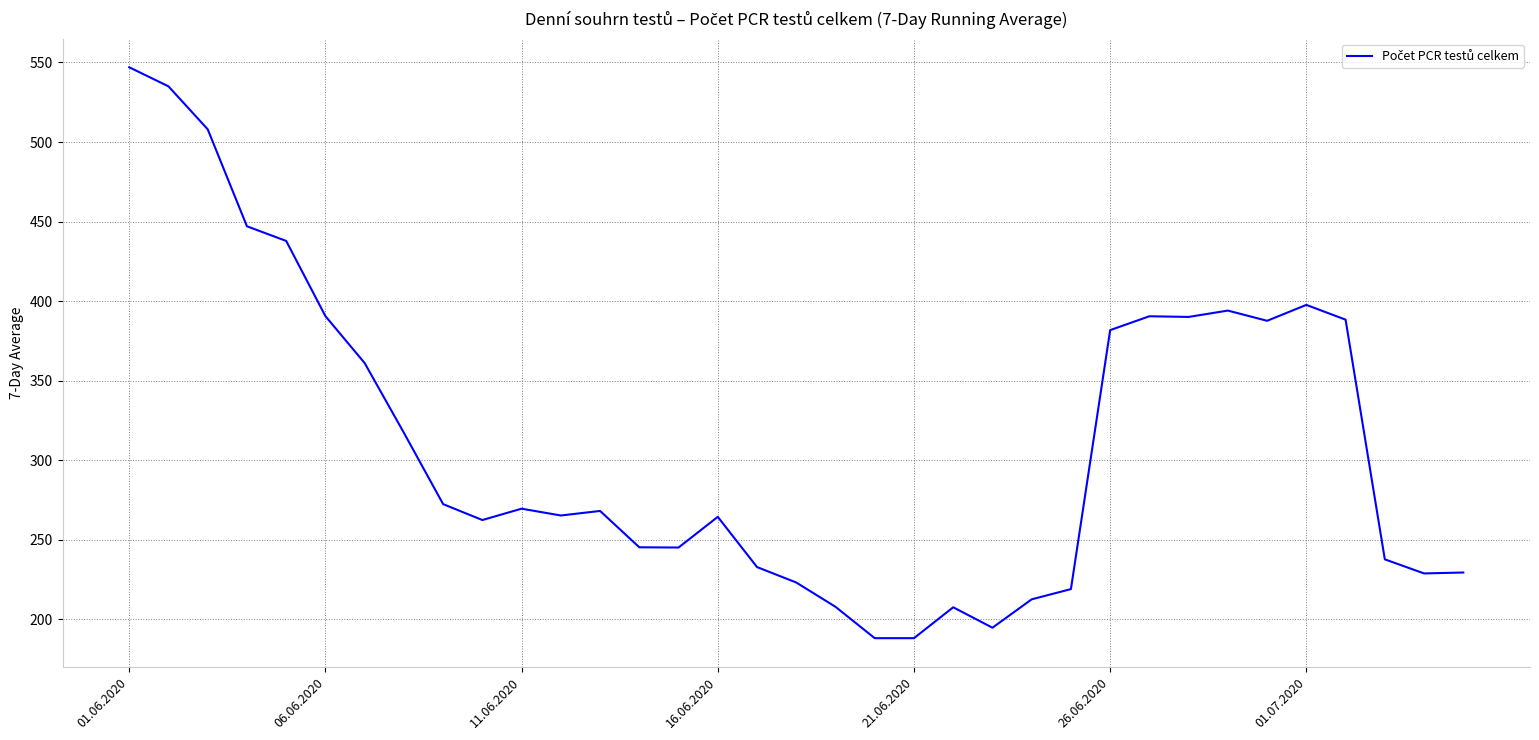

What is the difference between the maximum and minimum values?

359.0